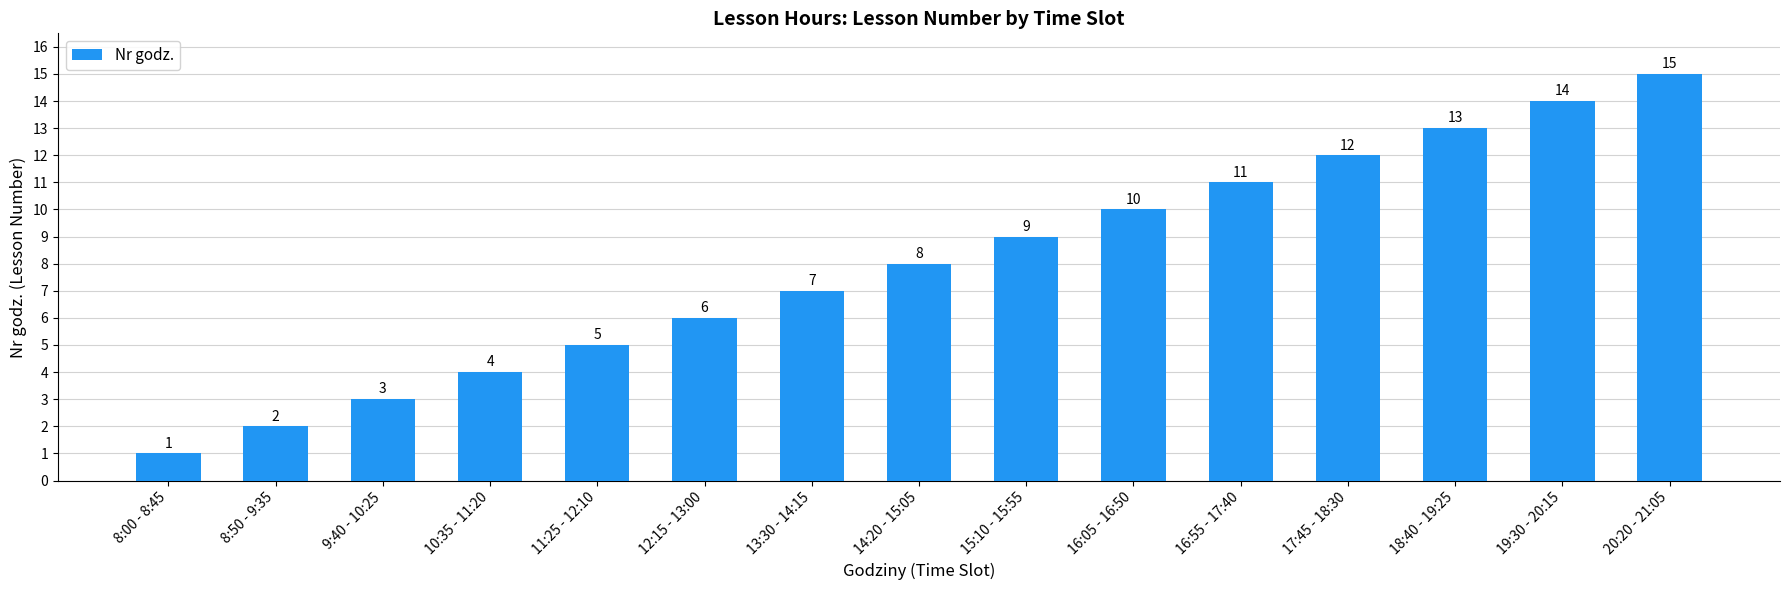

What is the label of the 12th bar from the right?

10:35 - 11:20